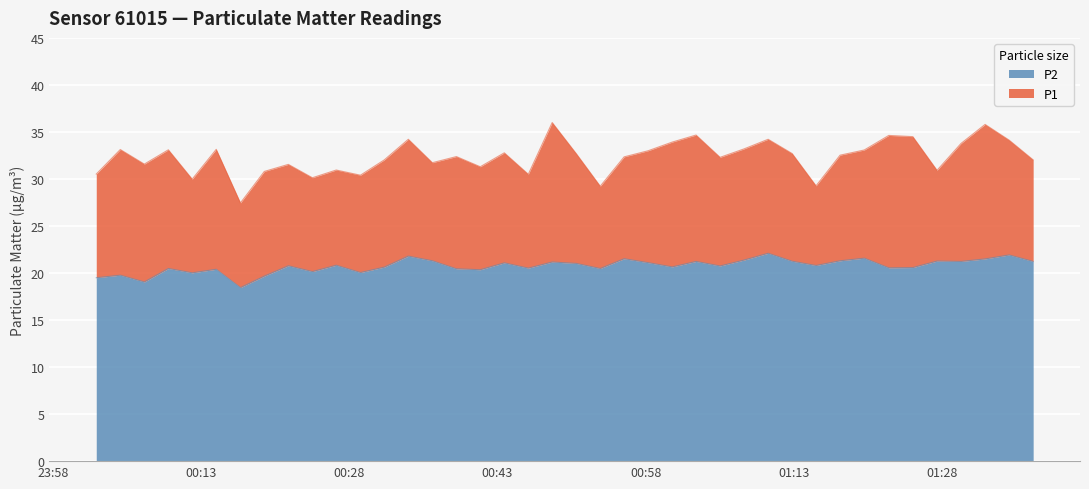

Between 2024-03-08T00:53:24 and 2024-03-08T01:15:15, which series saw the biggest shift?

P2